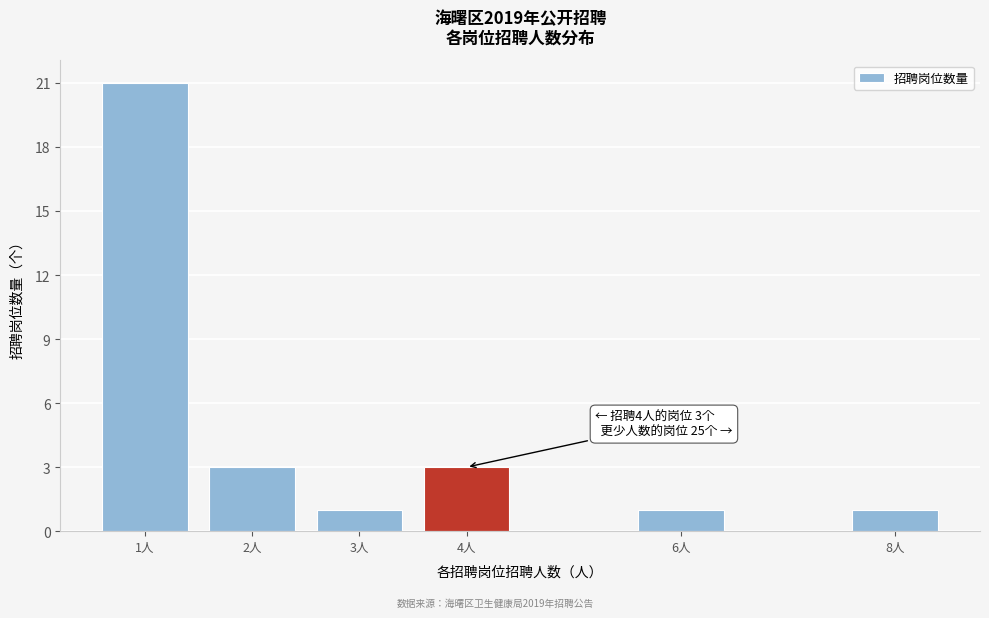

Reading right to left, what are all the values shown in this chart?

8人=1	6人=1	4人=3	3人=1	2人=3	1人=21